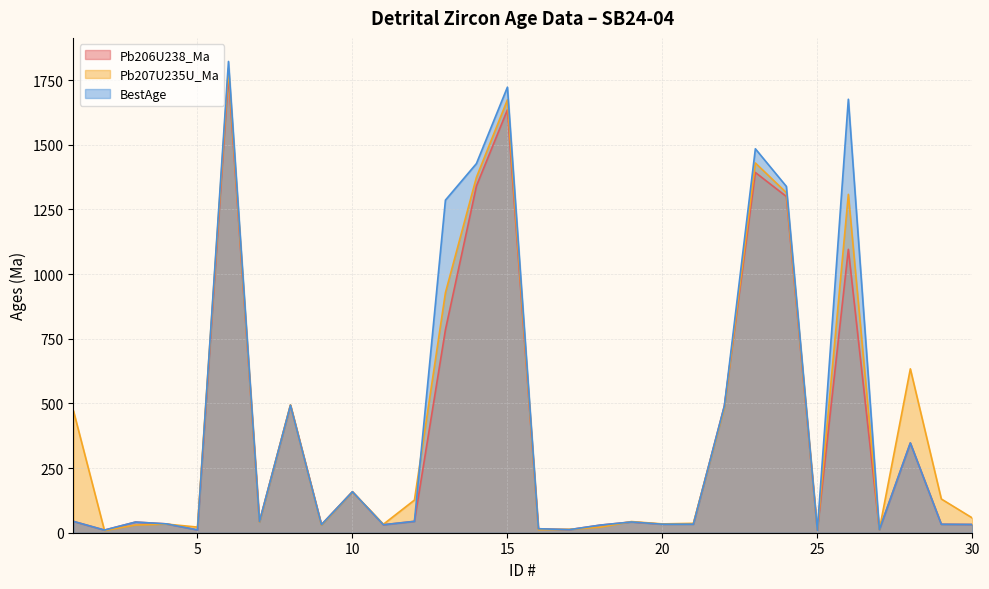

Which series has the widest spread of values?

BestAge